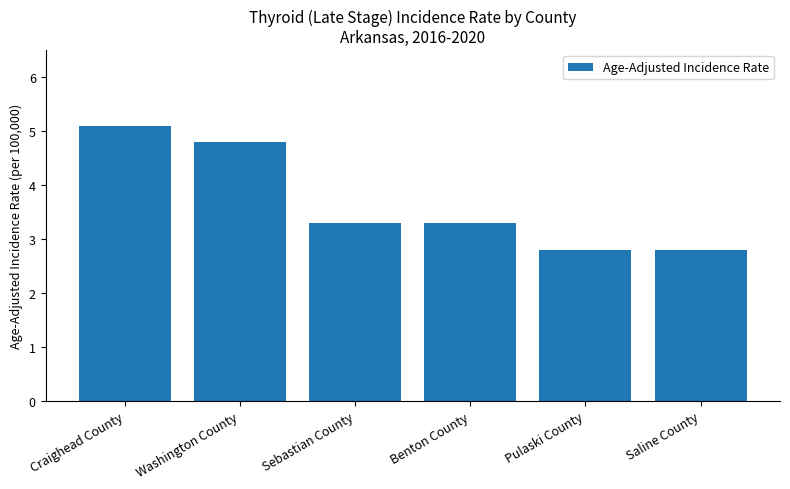

Are the bars grouped side by side (vs. stacked)?

No